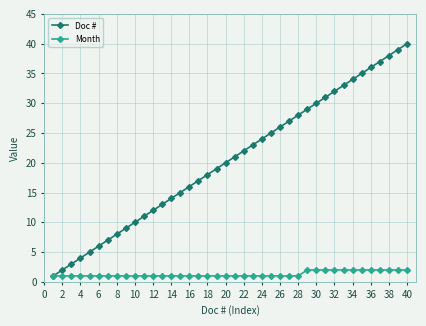

How many lines are shown in the chart?

2